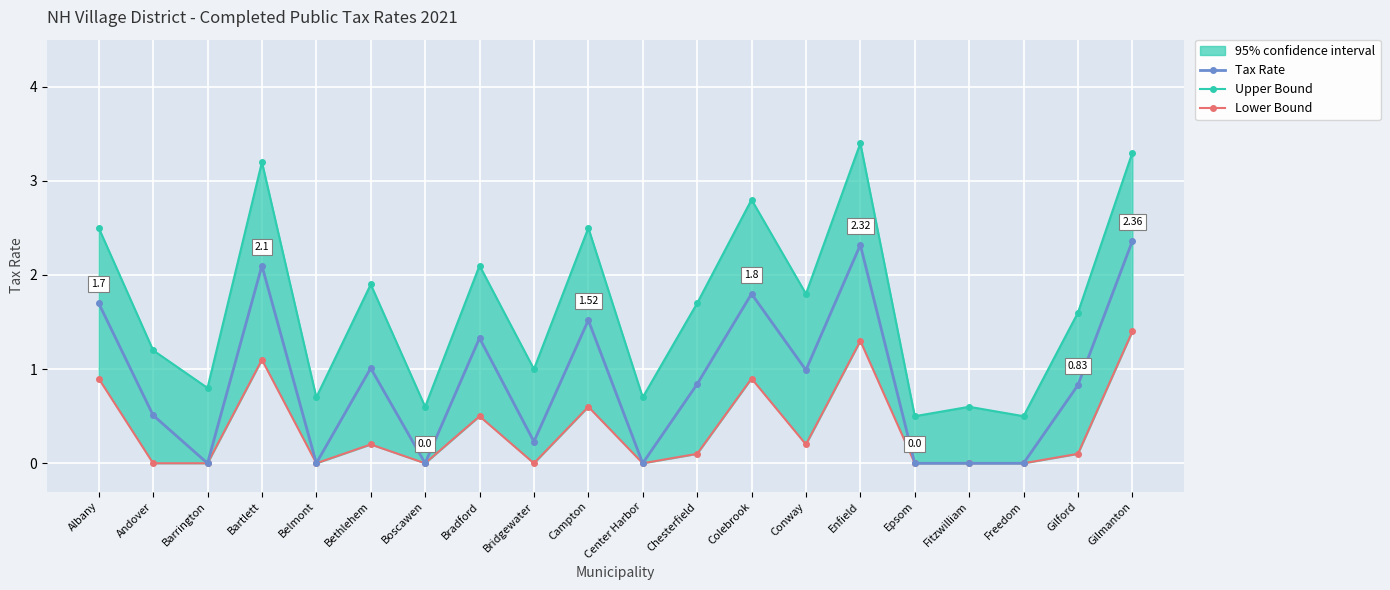

The value of Tax Rate at Boscawen is 1.2. True or false?

False